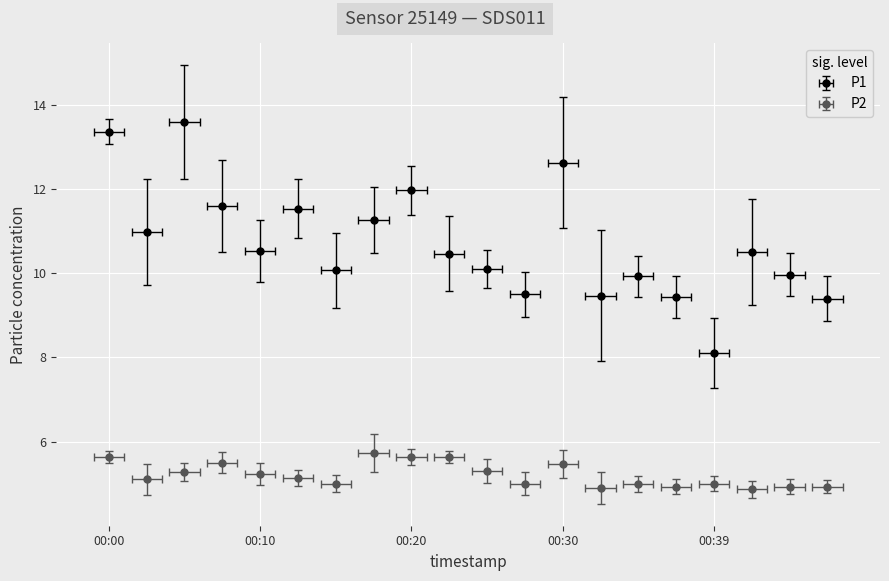

Where does the P2 series first go above 5?

00:00